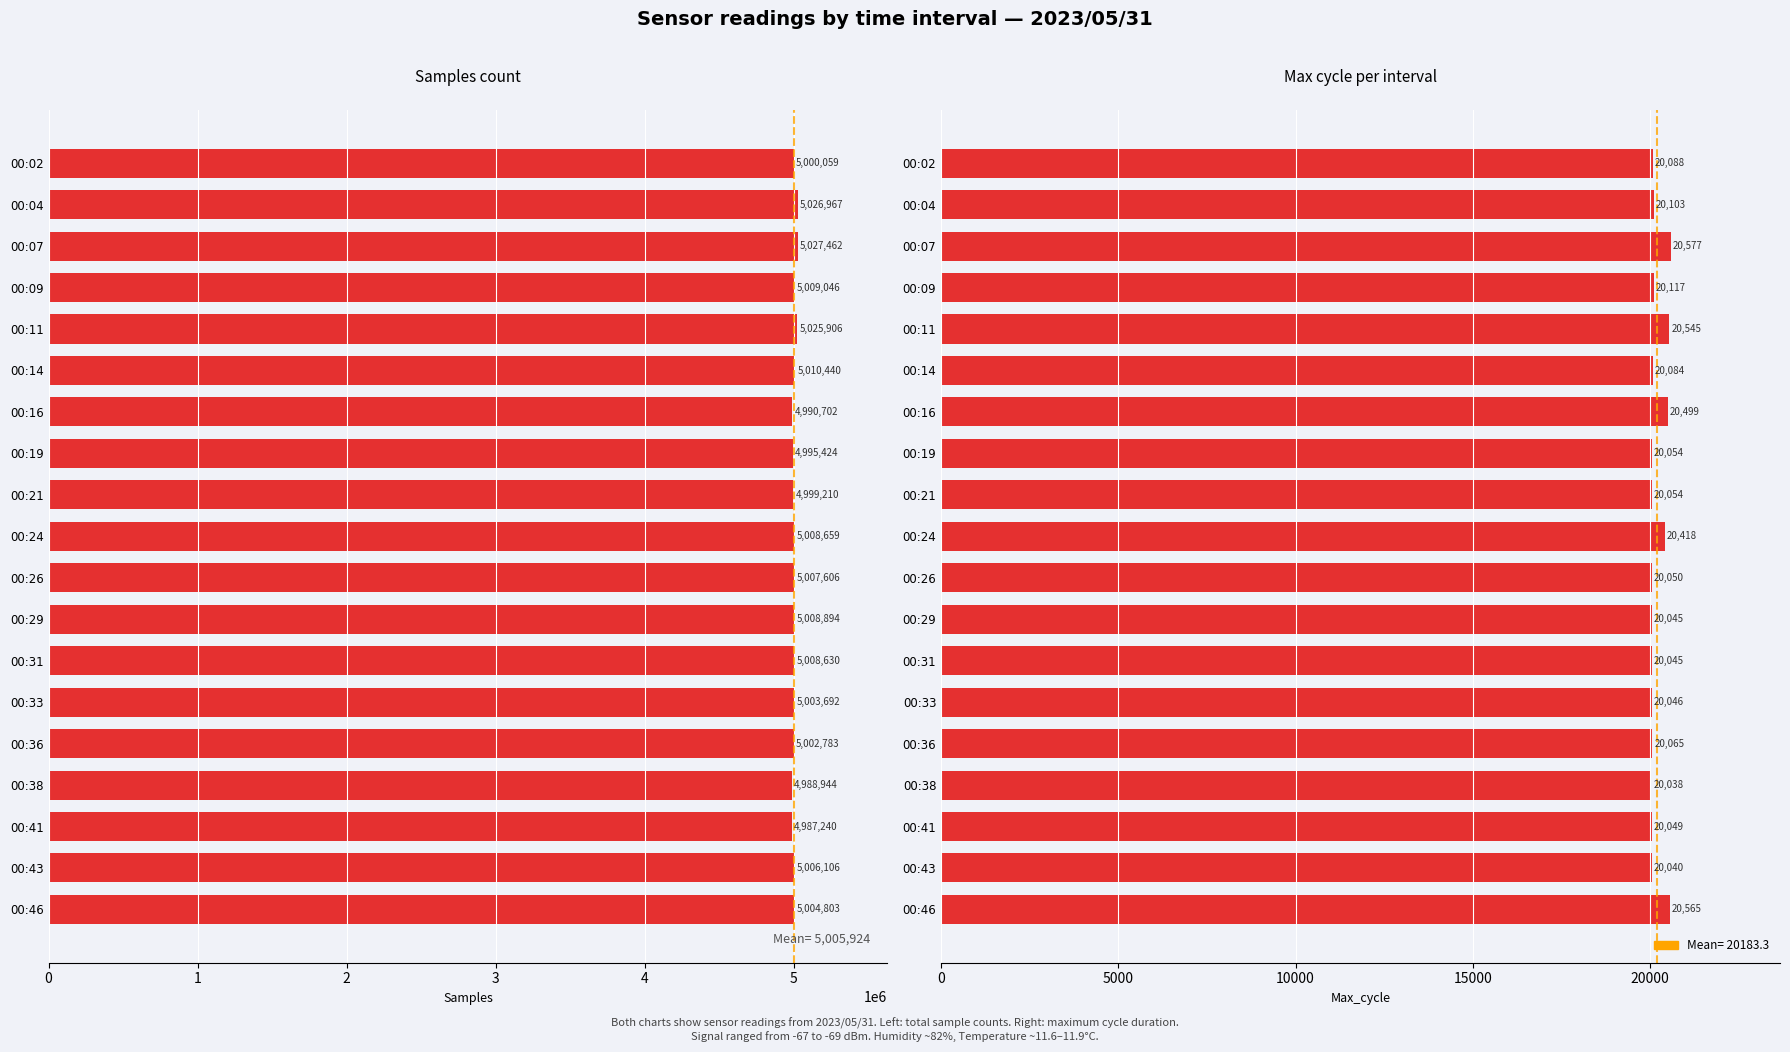

List the series in order of their peak value, highest first.

Samples, Max_cycle